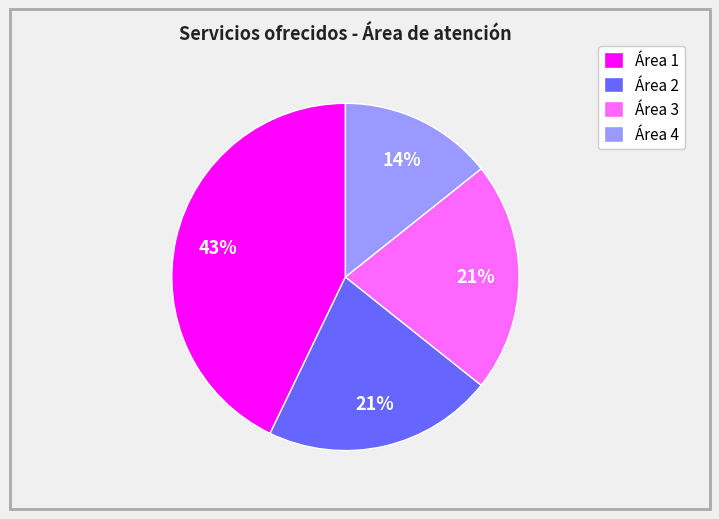

To the nearest percent, what portion does Área 4 represent?

14%